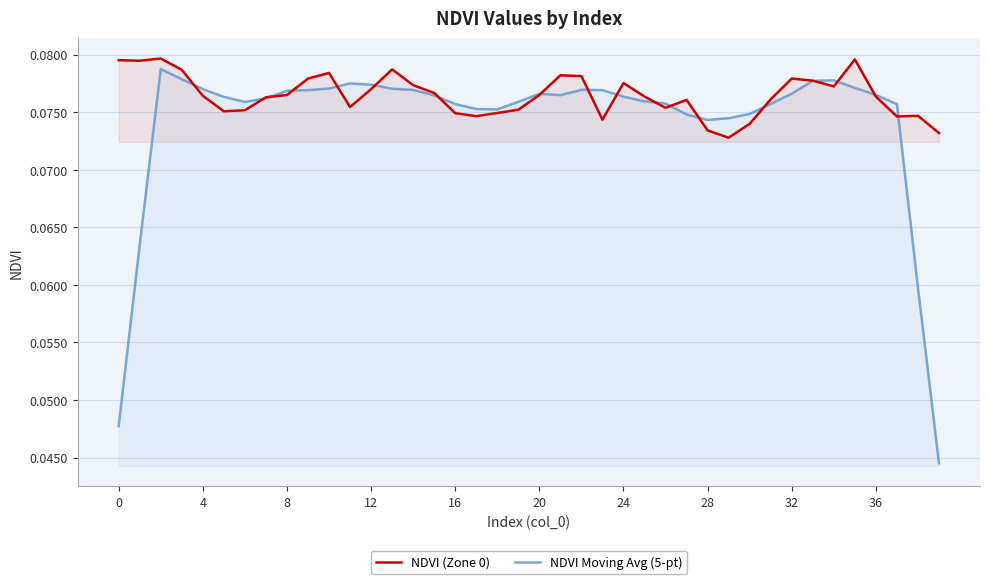

How many lines are shown in the chart?

2